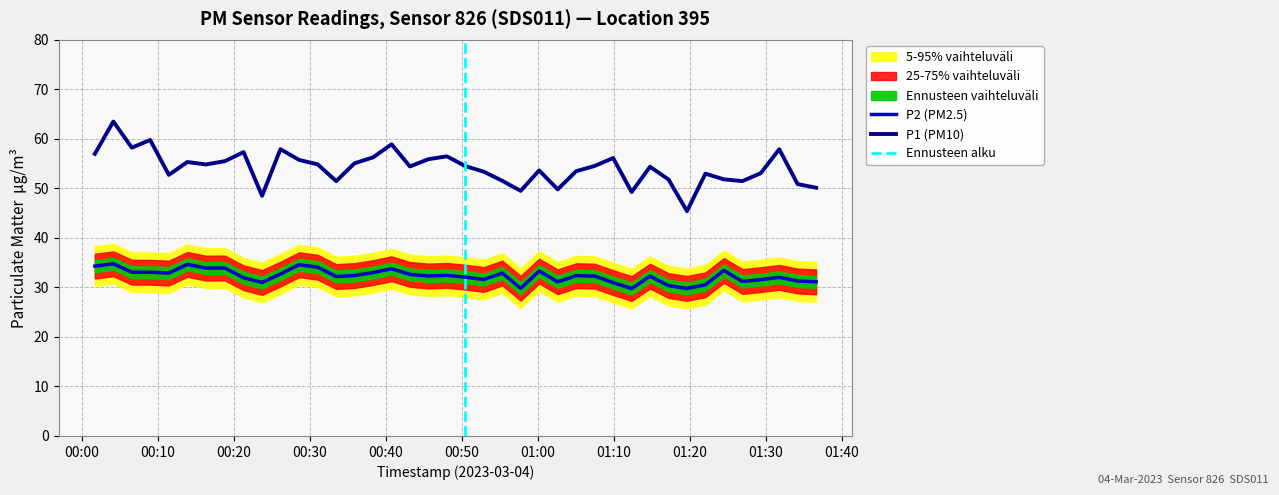

What is the minimum value for P2 (PM2.5)?

29.8